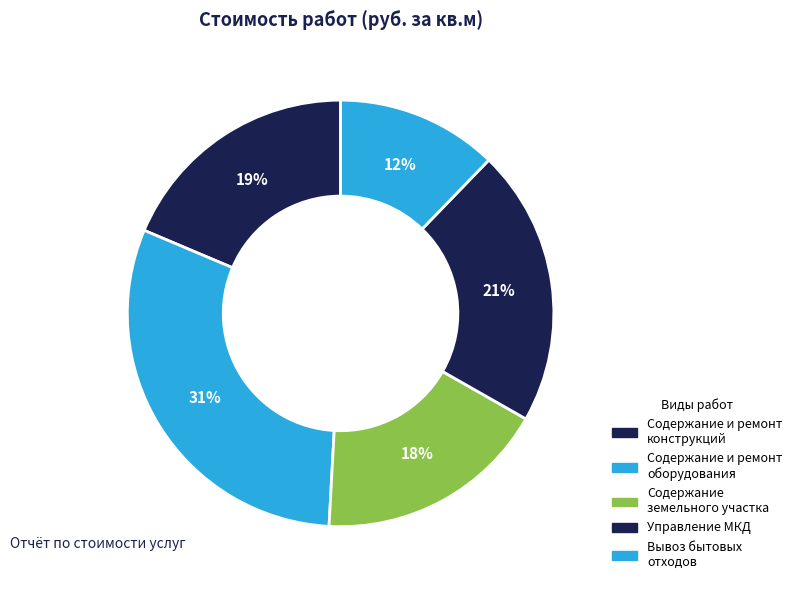

Count the number of slices in the pie.

5